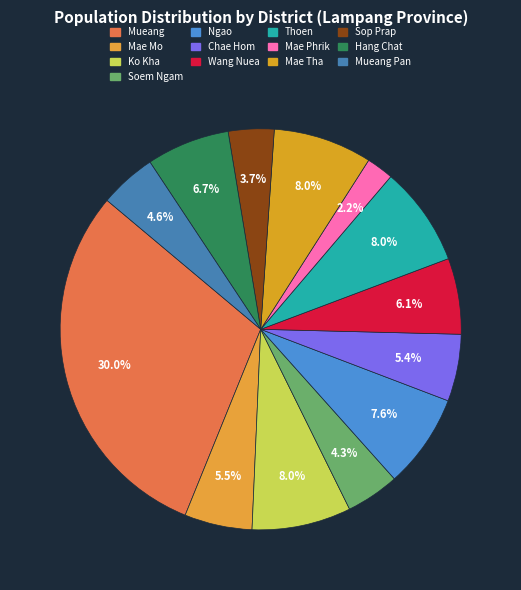

Which category has the smallest portion of the pie?

Mae Phrik